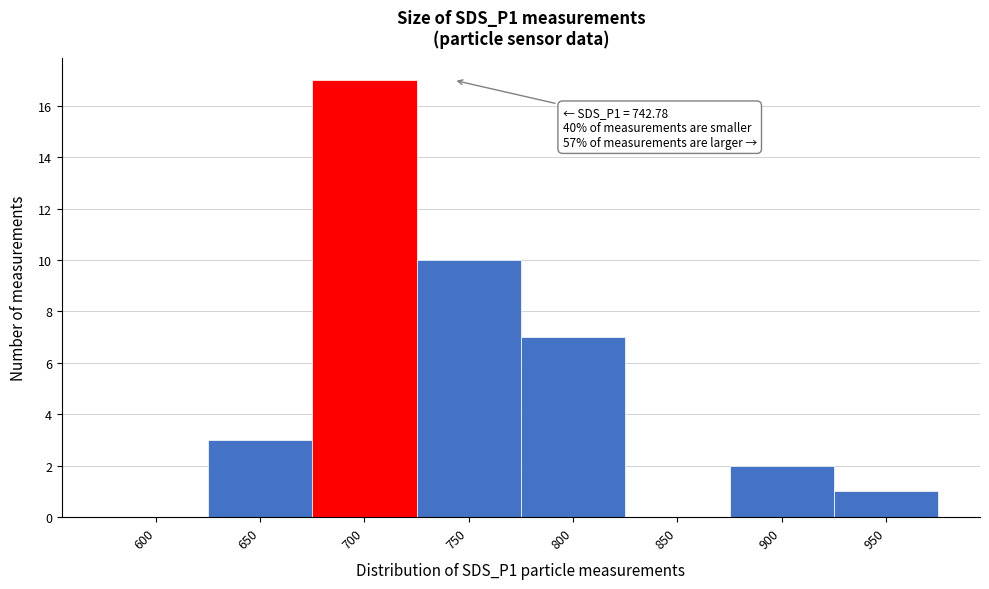

Reading right to left, extract all data points from this chart.

950=1	900=2	850=0	800=7	750=10	700=17	650=3	600=0